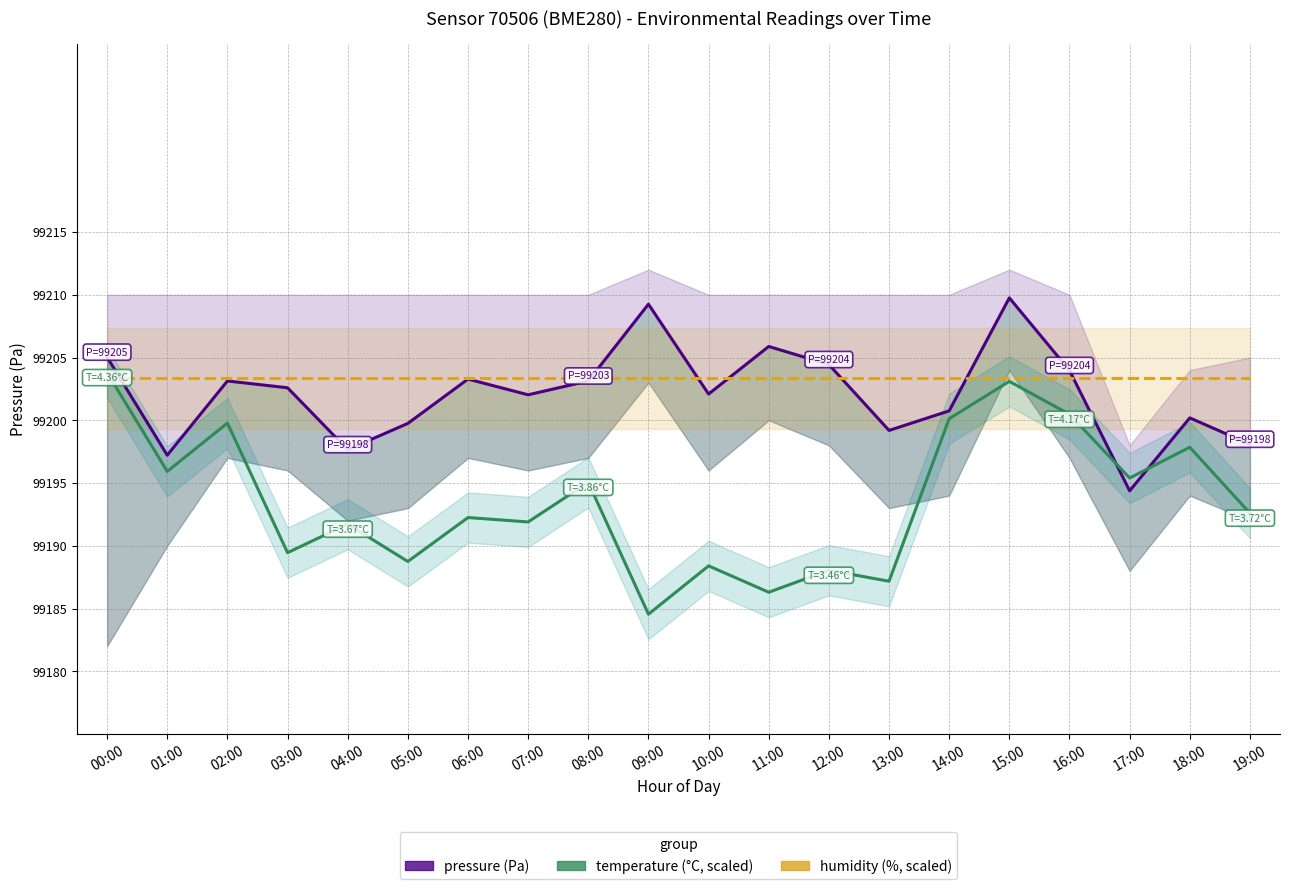

What is the label of the 16th point from the right?

04:00